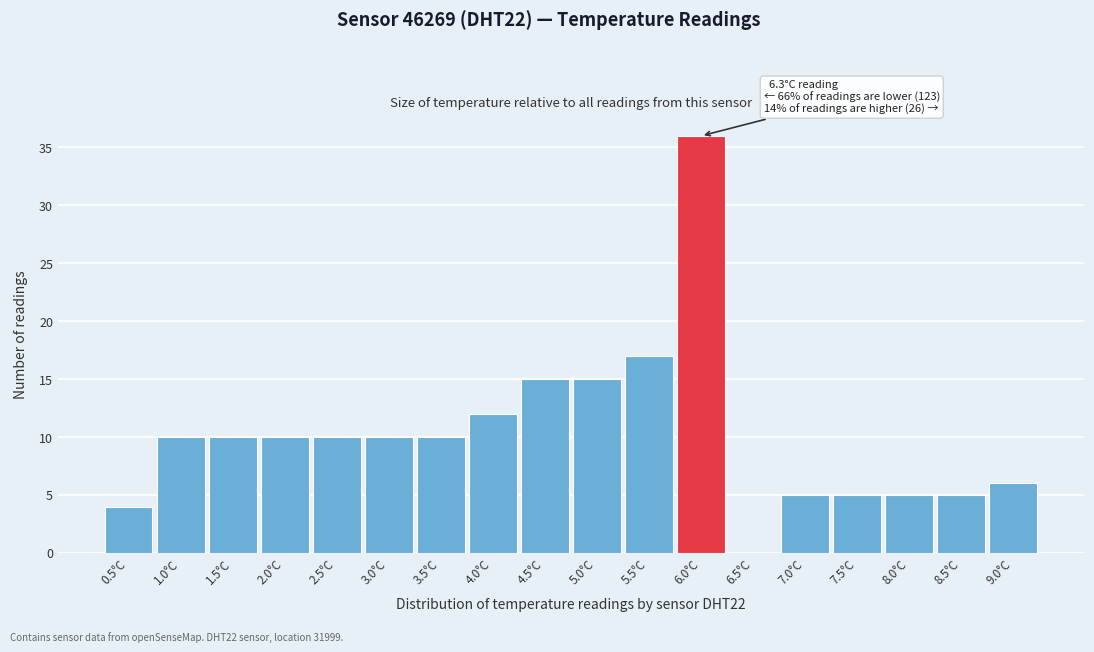

Reading right to left, what are all the values shown in this chart?

9.0°C=6	8.5°C=5	8.0°C=5	7.5°C=5	7.0°C=5	6.5°C=0	6.0°C=36	5.5°C=17	5.0°C=15	4.5°C=15	4.0°C=12	3.5°C=10	3.0°C=10	2.5°C=10	2.0°C=10	1.5°C=10	1.0°C=10	0.5°C=4